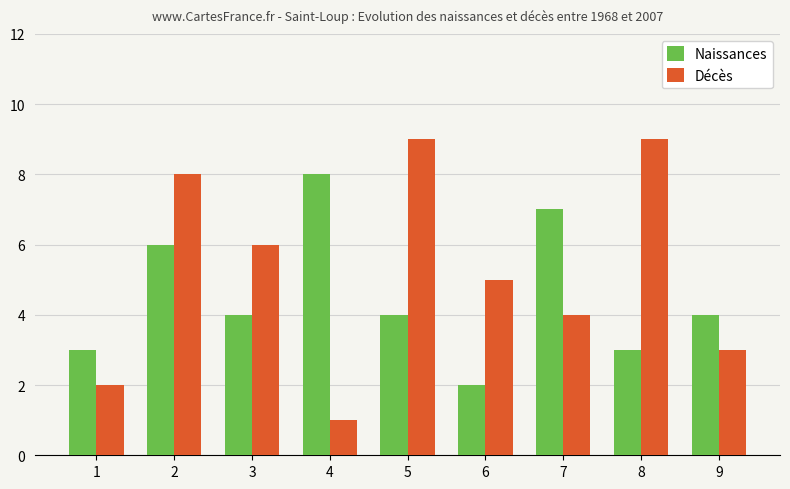

What is the difference between the highest and lowest values at 2?

2